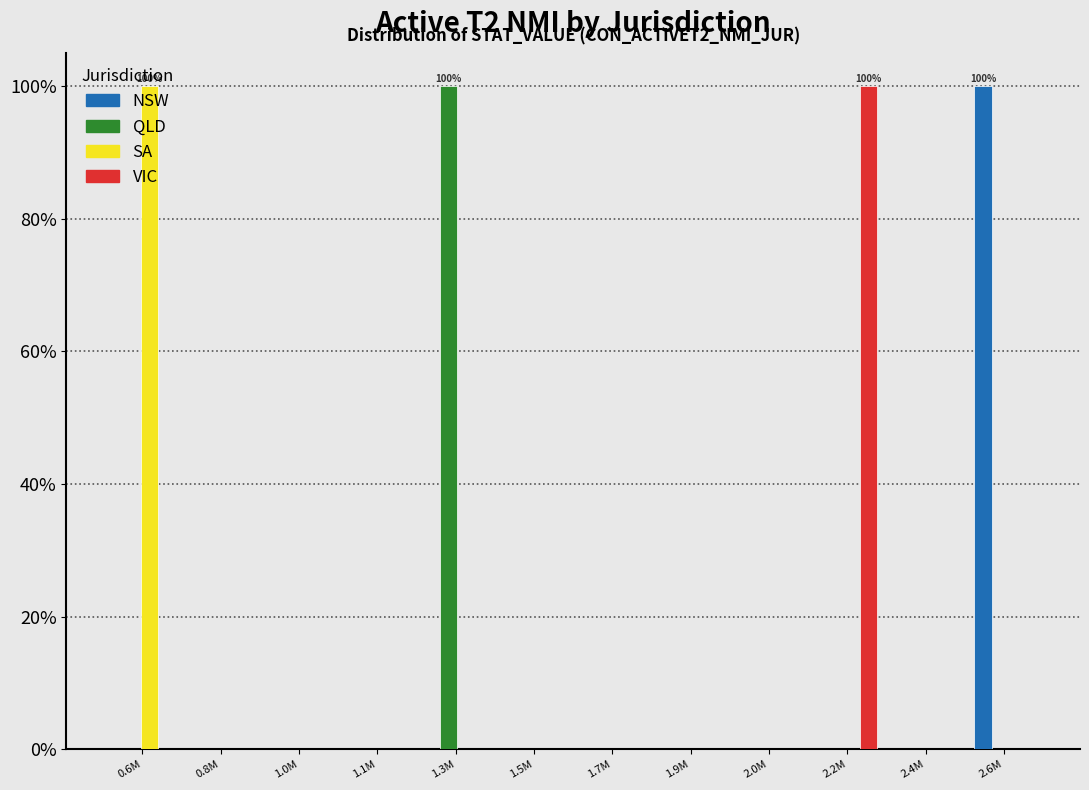

The value of SA at 0.8M is 42. True or false?

False